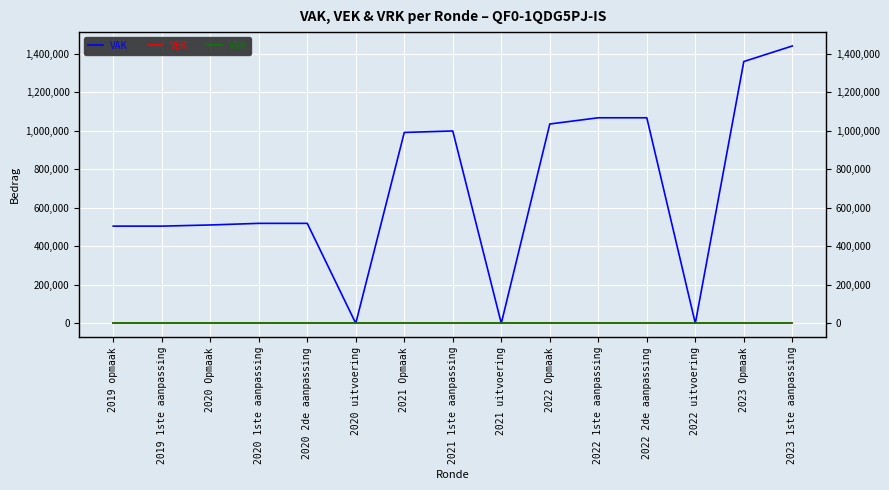

How many lines are shown in the chart?

3